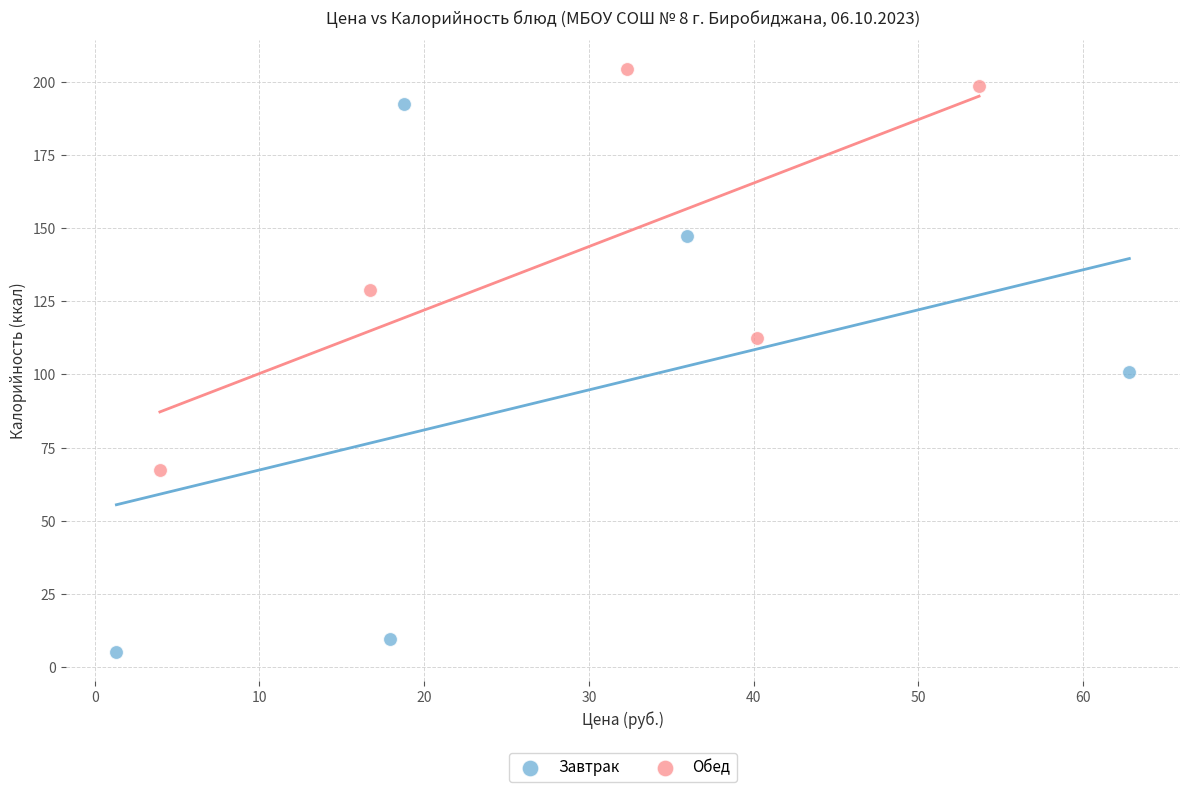

Which series has the largest Y range (max minus min)?

Завтрак